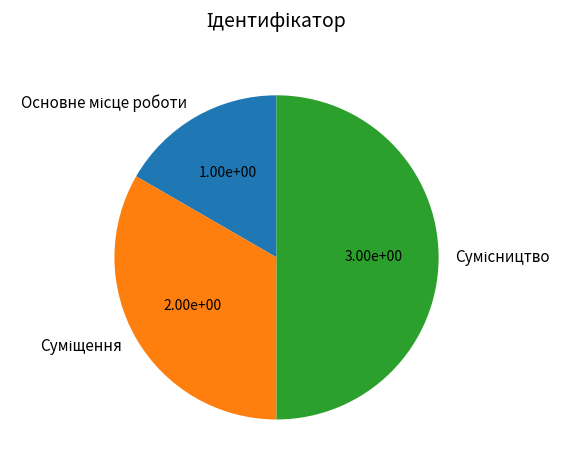

To the nearest percent, what is the average slice percentage?

33%